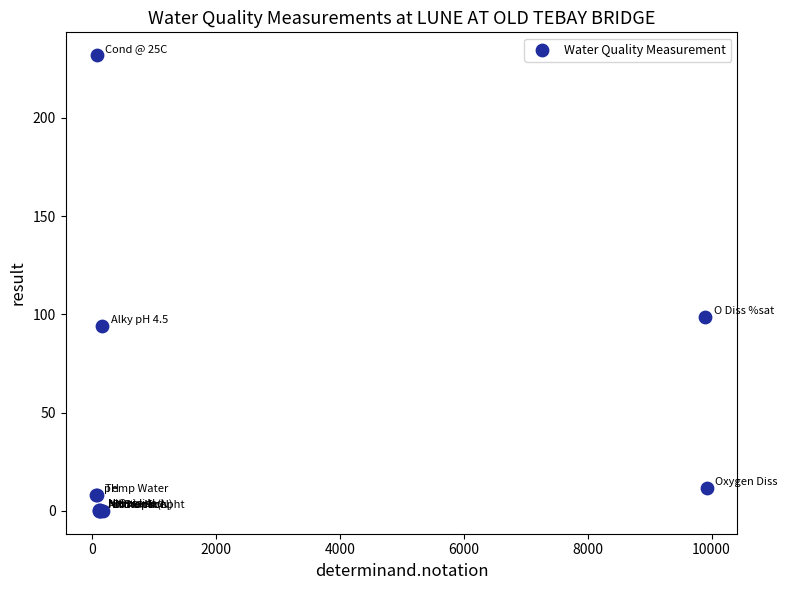

What Y value in the scatter plot is closest to 116?

98.9